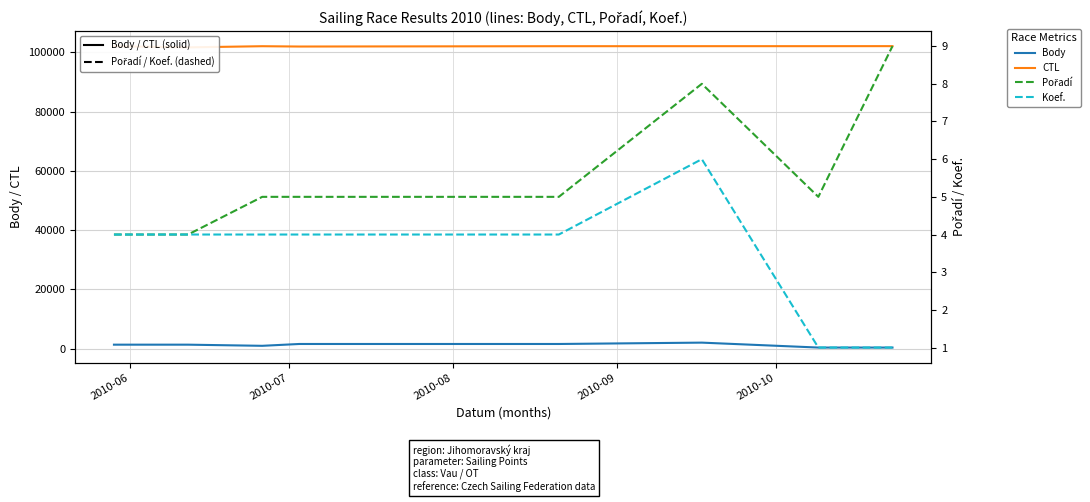

Reading right to left, transcribe all the data shown in this chart.

Body: 402	402	2064	1608	1608	989	1376	1376
CTL: 102139	102129	102126	102119	102006	102114	101723	102109
Pořadí: 9	5	8	5	5	5	4	4
Koef.: 1	1	6	4	4	4	4	4